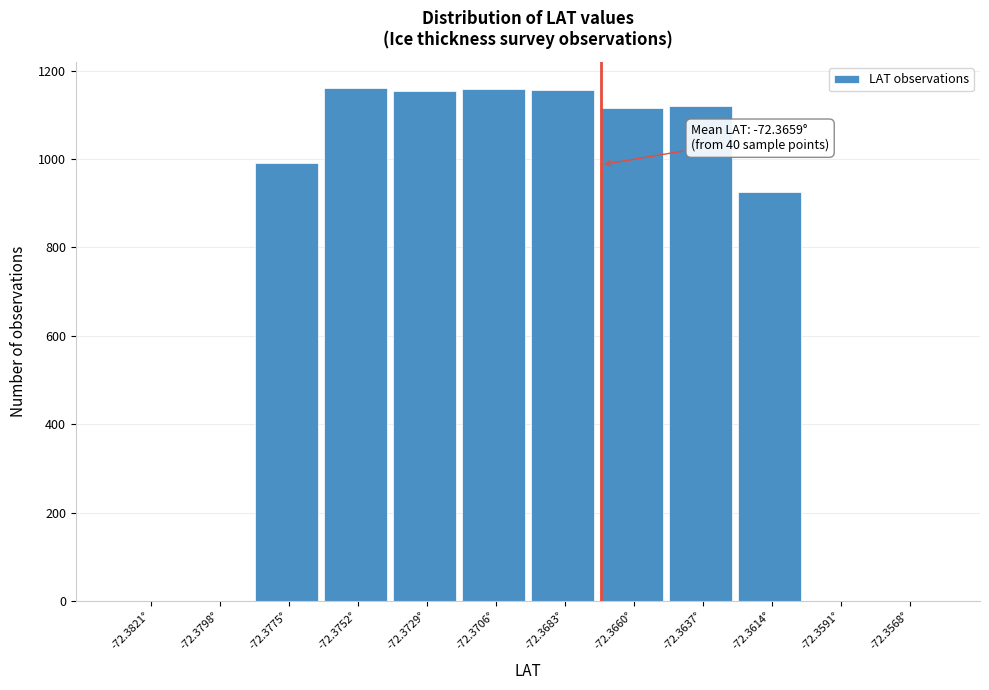

The value at -72.3752° is 811. True or false?

False